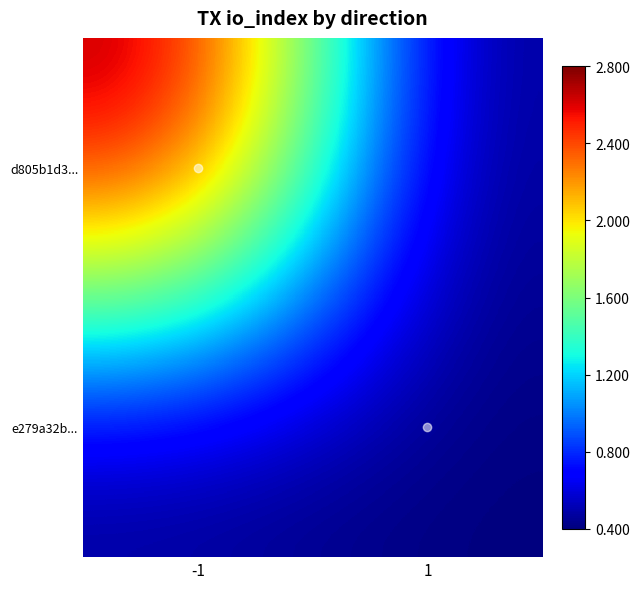

List the series in order of their peak value, lowest first.

e279a32b..., d805b1d3...